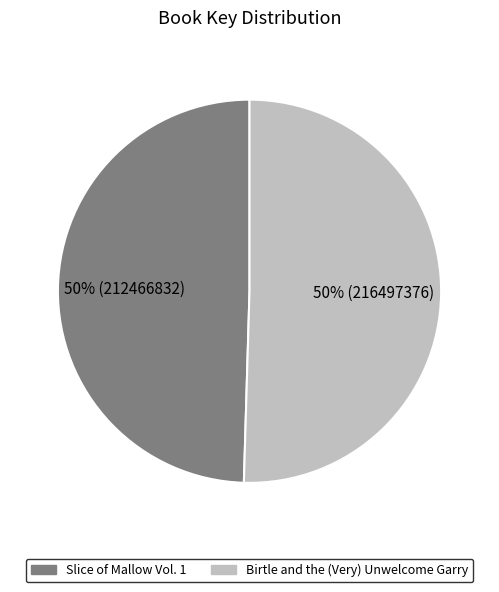

Approximately how many times larger is the value at Birtle and the (Very) Unwelcome Garry compared to Slice of Mallow Vol. 1?

1.0